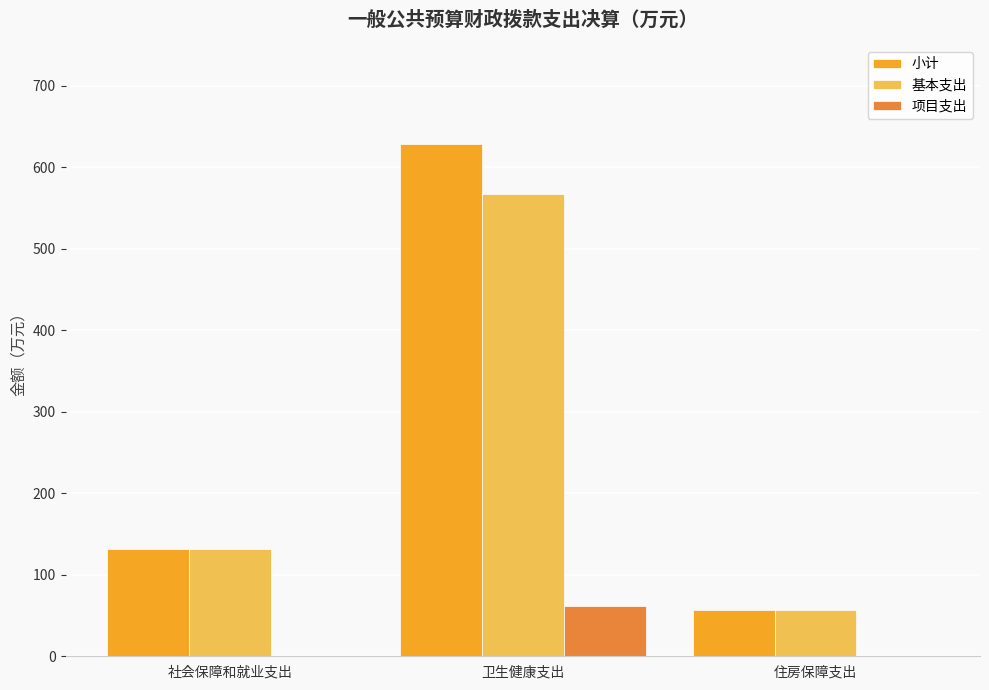

Reading right to left, what are all the values shown in this chart?

小计: 住房保障支出=57.0	卫生健康支出=628.2	社会保障和就业支出=131.4
基本支出: 住房保障支出=57.0	卫生健康支出=566.6	社会保障和就业支出=131.4
项目支出: 住房保障支出=0.0	卫生健康支出=61.7	社会保障和就业支出=0.0